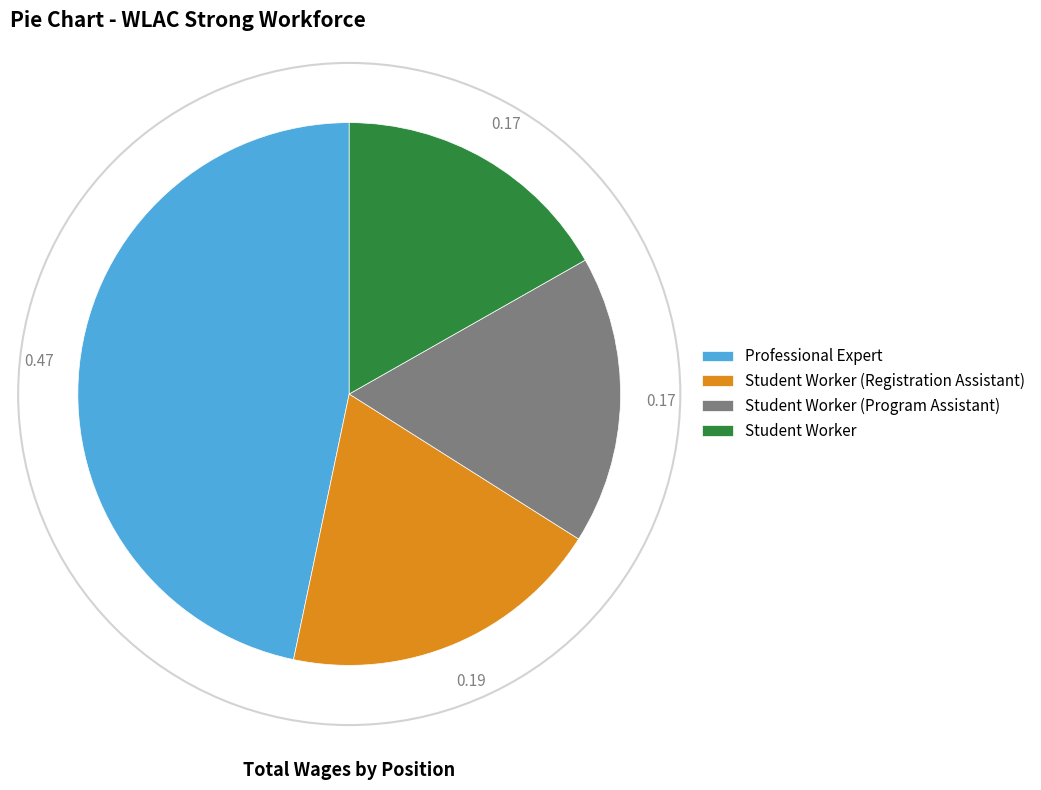

Is it true that Student Worker is 17% of the pie?

True